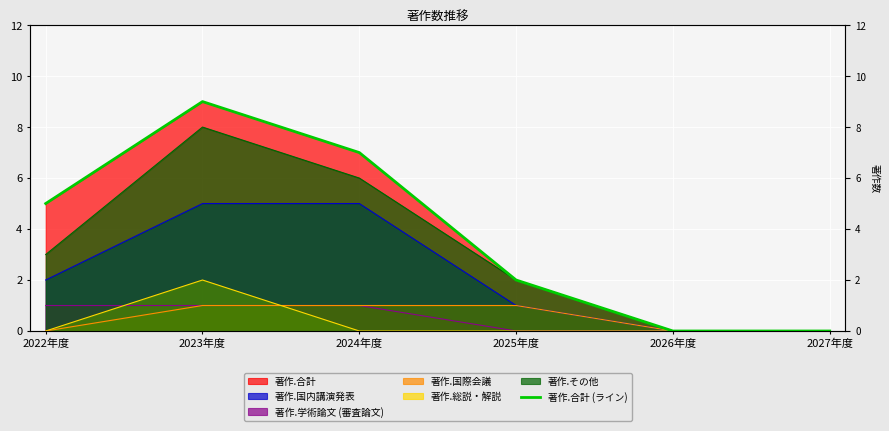

Which category has the lowest value across all series?

2026年度